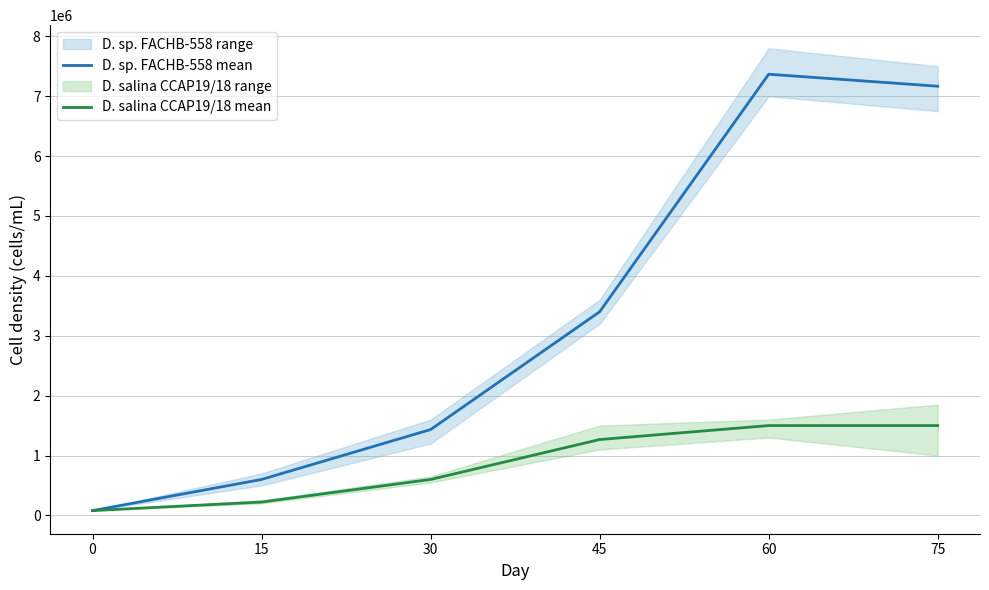

What is the difference between the maximum and minimum values in the D. sp. FACHB-558 mean series?

7286666.7